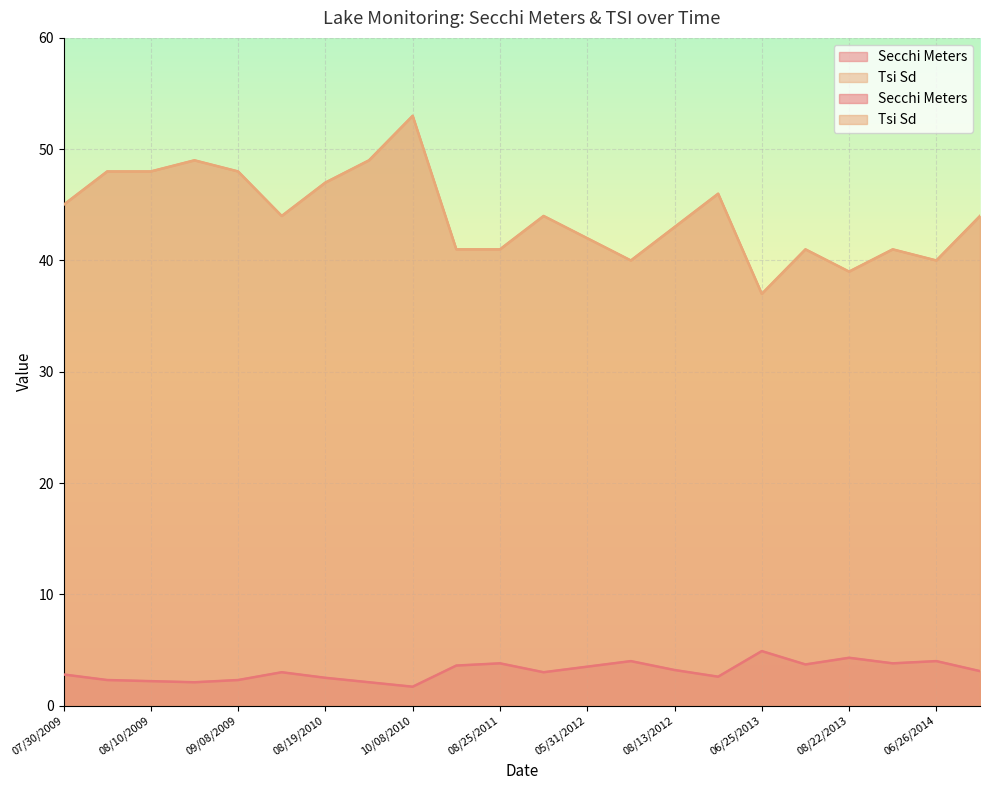

Which category has the lowest value across all series?

10/08/2010